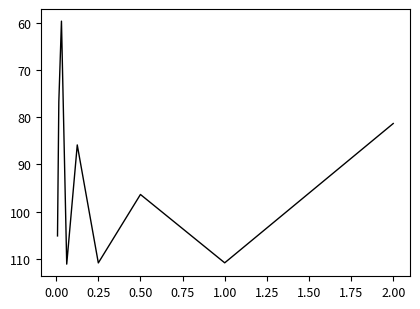

What is the difference between the maximum and minimum values?

51.6